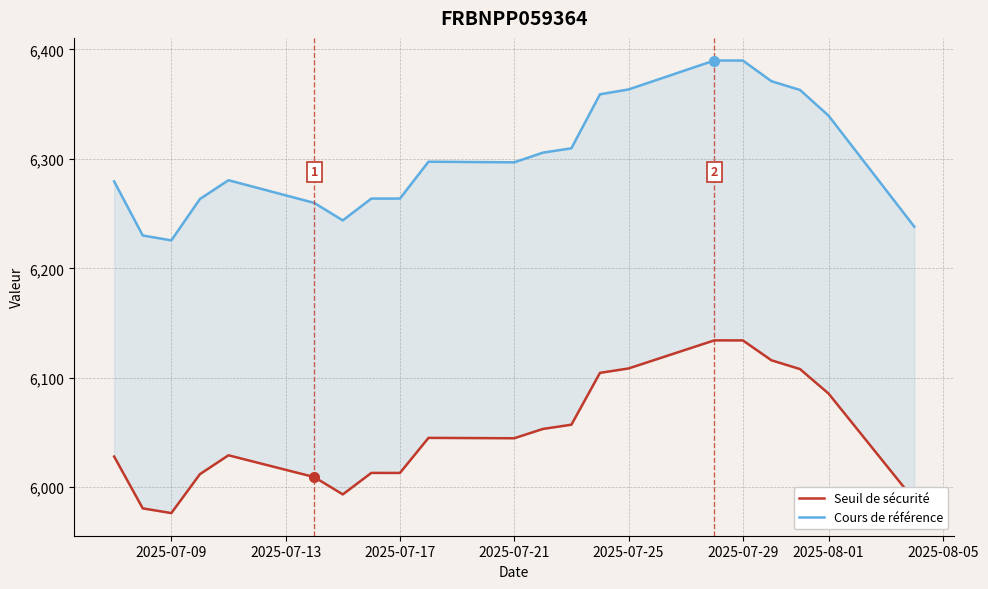

Reading left to right, transcribe all the data shown in this chart.

Seuil de sécurité: 6028.1	5980.8	5976.4	6012.0	6029.2	6009.4	5993.5	6013.2	6013.1	6045.1	6044.8	6053.3	6057.2	6104.5	6108.5	6134.2	6134.2	6116.0	6108.0	6085.6	5988.3
Cours de référence: 6279.4	6230.0	6225.5	6263.3	6280.5	6259.8	6243.8	6263.7	6263.7	6297.4	6296.8	6305.6	6309.6	6358.9	6363.4	6389.8	6389.8	6370.9	6362.9	6339.4	6238.0